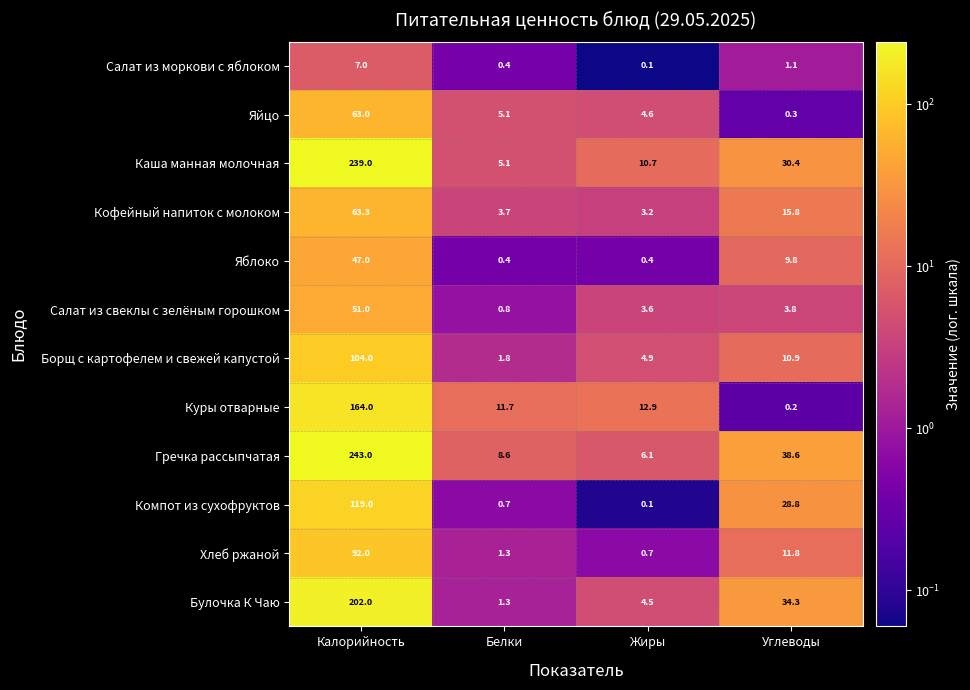

Which series has the widest spread of values?

Гречка рассыпчатая